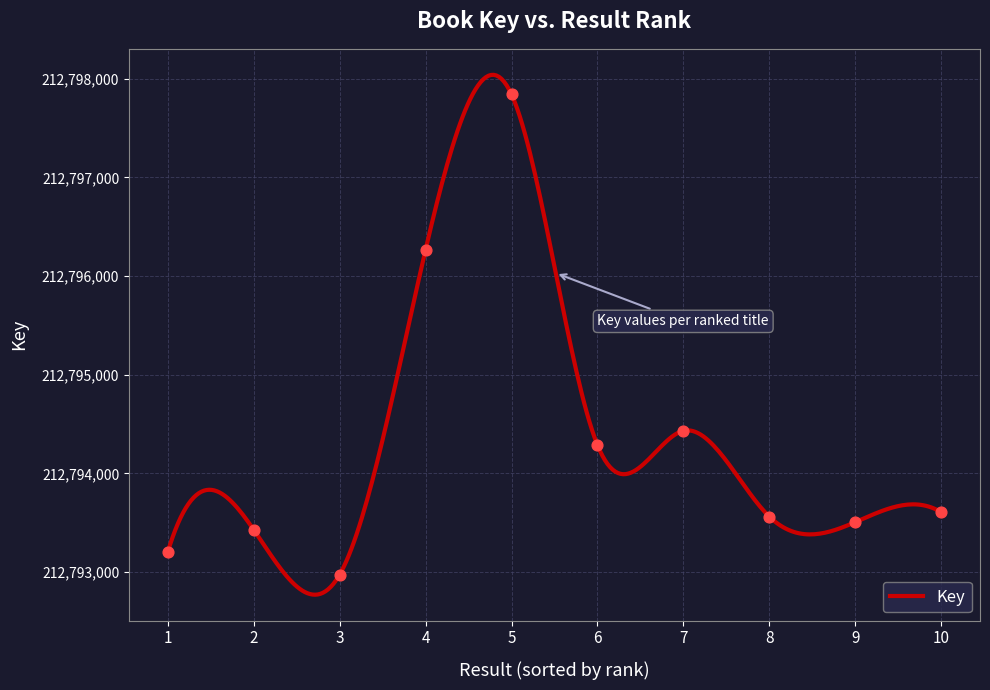

What is the ratio of the value at 7 to the value at 10?

1.0